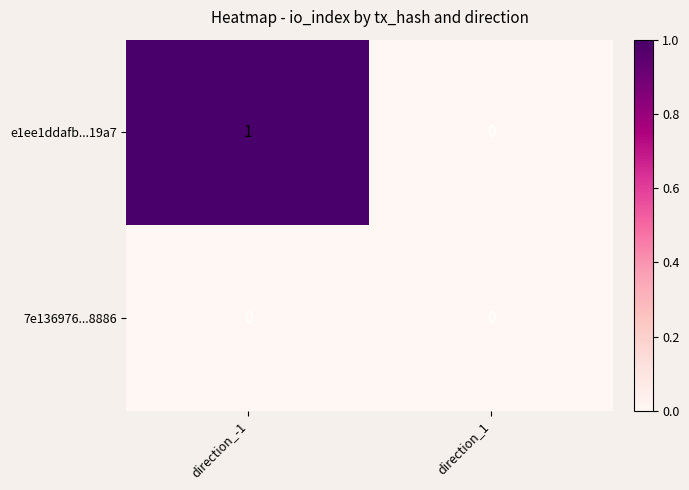

The value of e1ee1ddafb...19a7 at direction_-1 is 2. True or false?

False